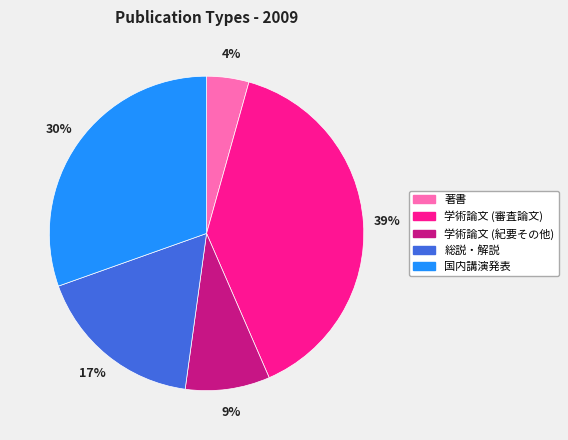

Does 学術論文 (紀要その他) account for over 50% of the chart?

No